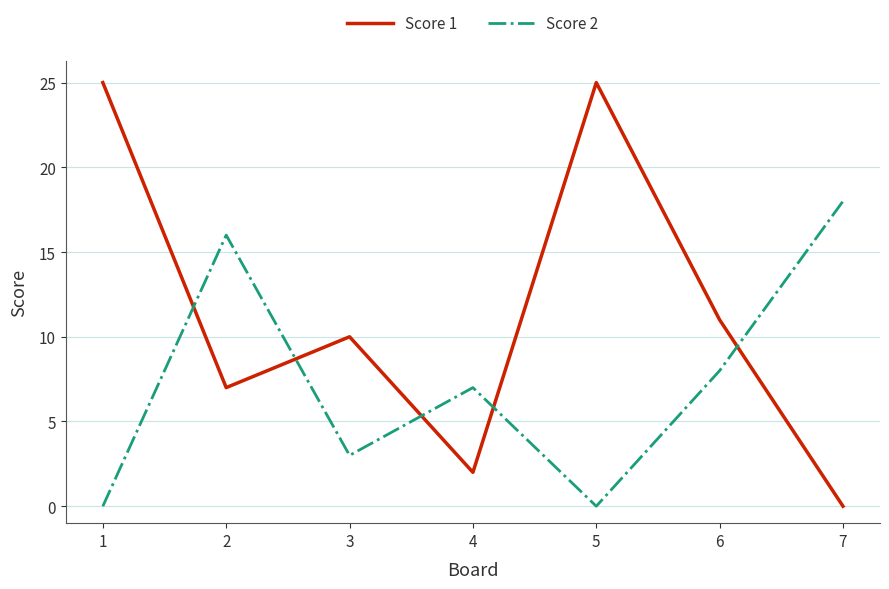

What is the sum of the Score 1 values at 4 and 2?

9